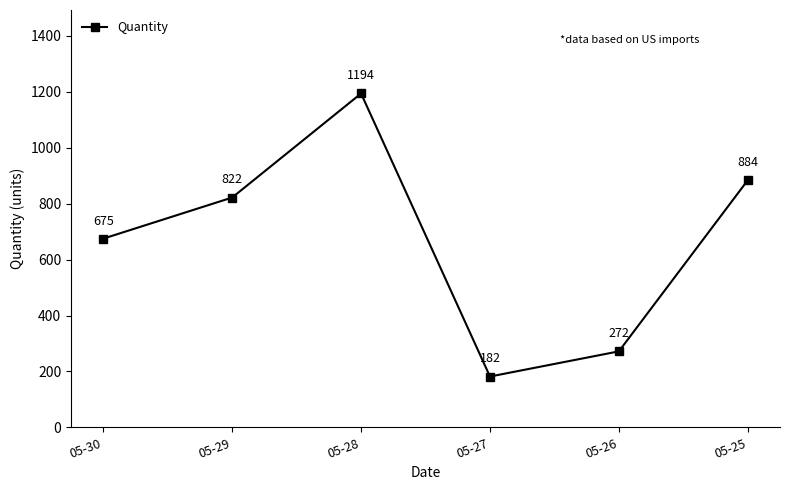

Rank the categories by value from lowest to highest.

05-27, 05-26, 05-30, 05-29, 05-25, 05-28